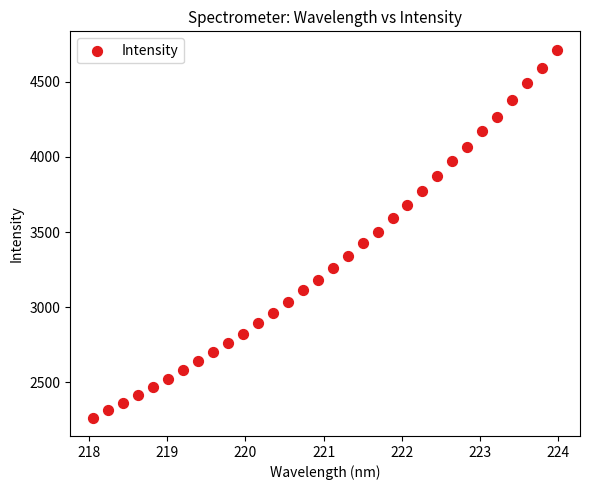

What is the range of X values (max minus min)?

5.9